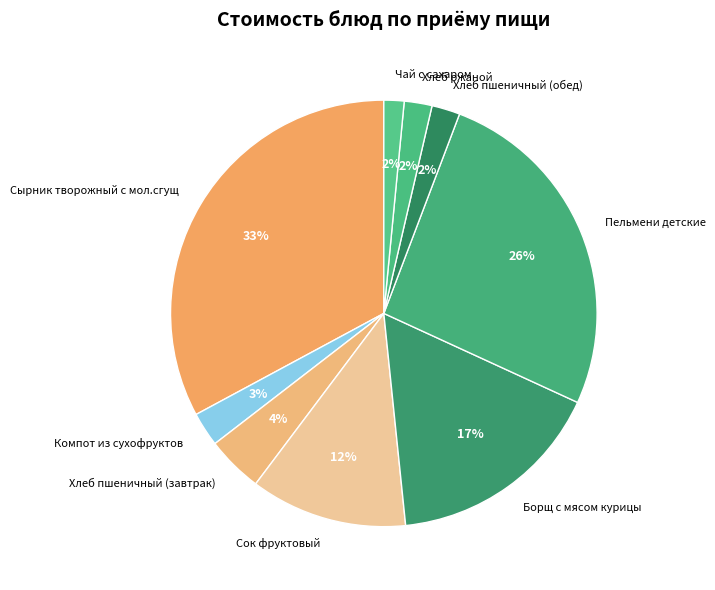

True or false: Сырник творожный с мол.сгущ accounts for 33% of the total.

True